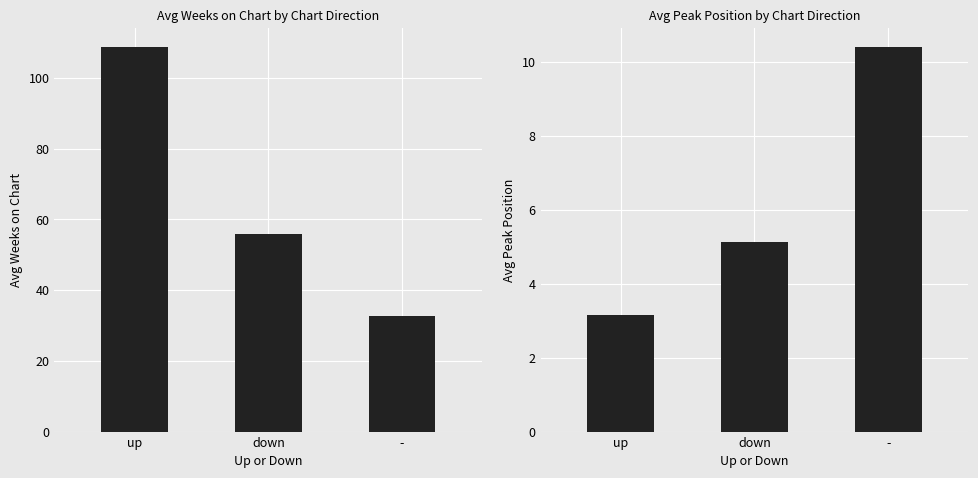

What position from the right is up?

3